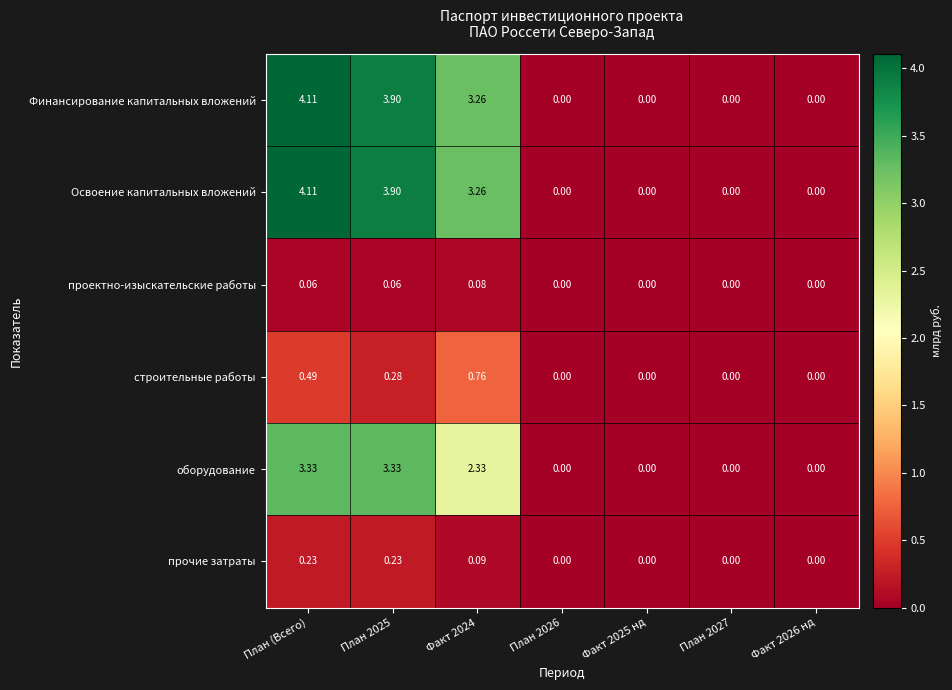

At which category is the sum across all series the highest?

План (Всего)